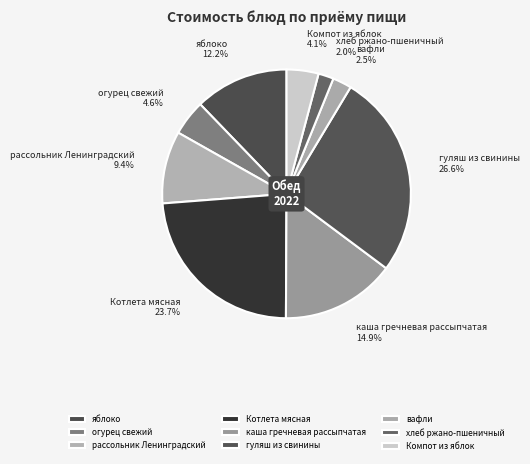

Which category has the biggest portion of the pie?

гуляш из свинины